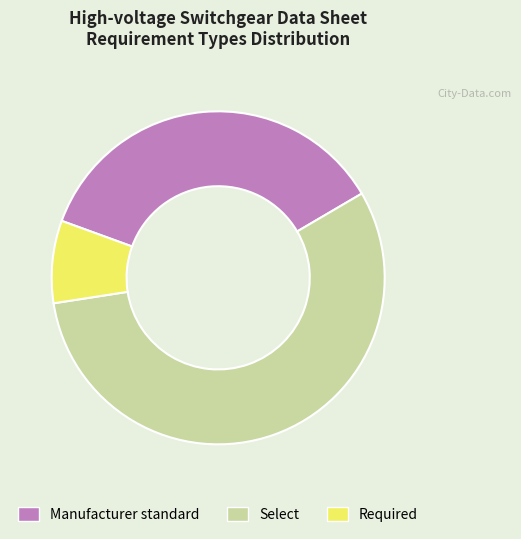

Do Select and Required together represent more than half of the pie?

Yes